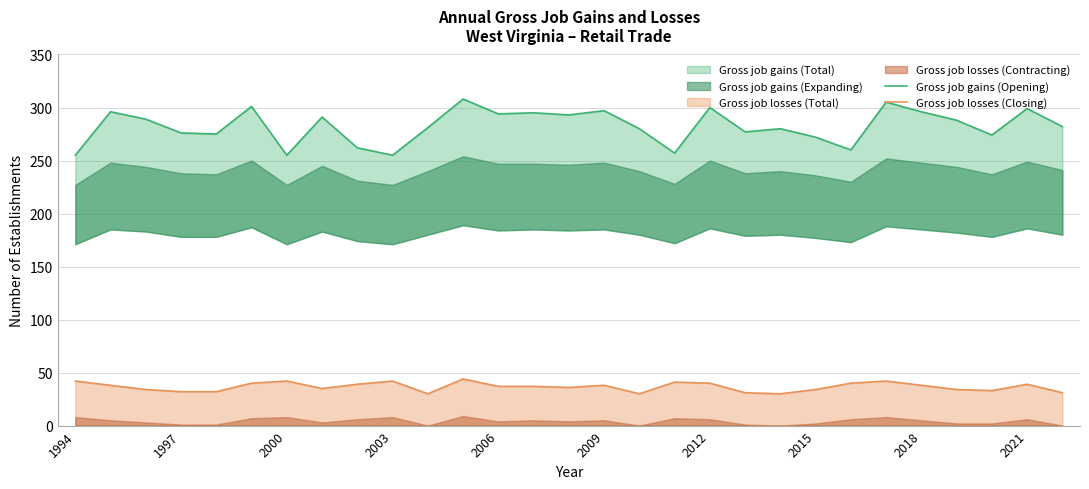

True or false: Gross job losses (Closing) has a value of 13 at 2006.

False